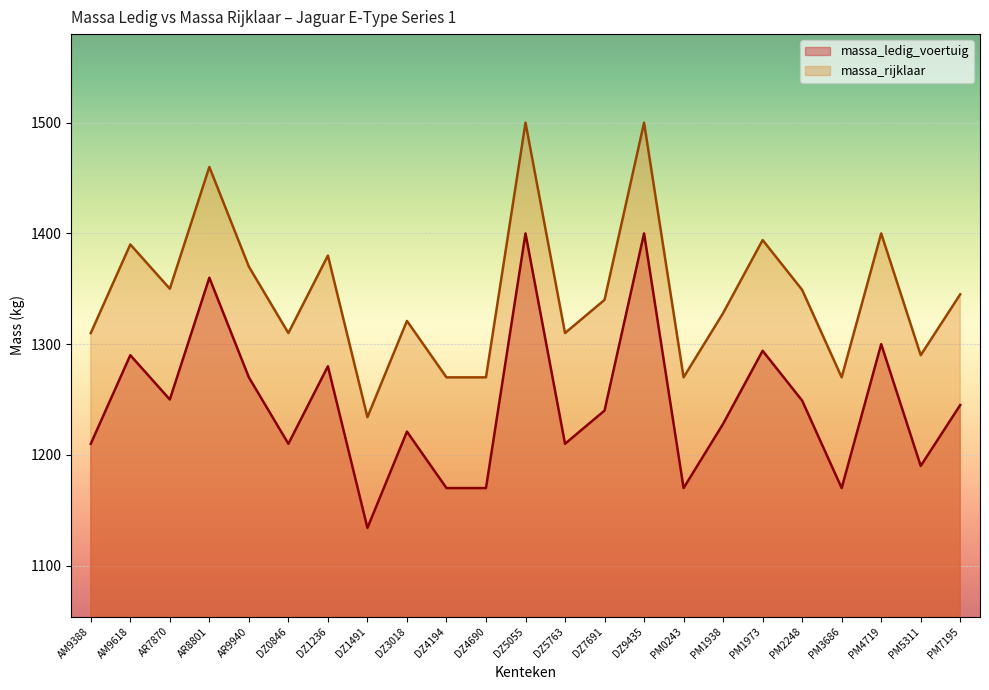

At which label does massa_rijklaar first exceed 1340?

AM9618